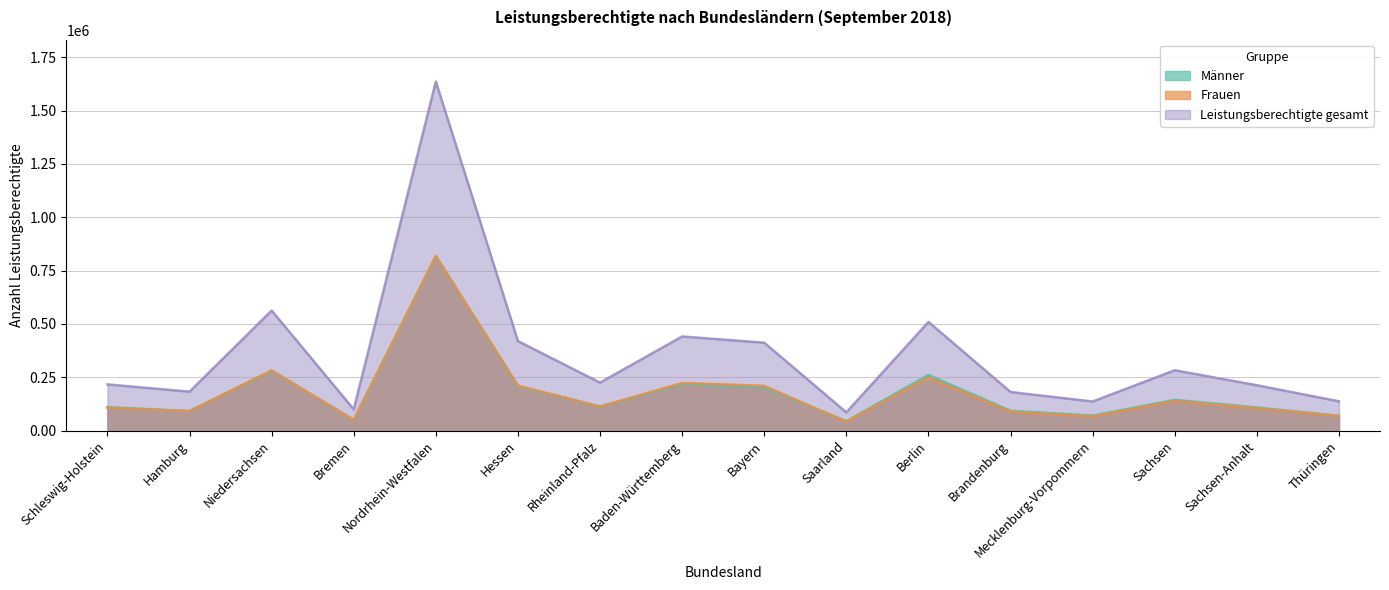

How many data points in Männer are less than 112416?

8